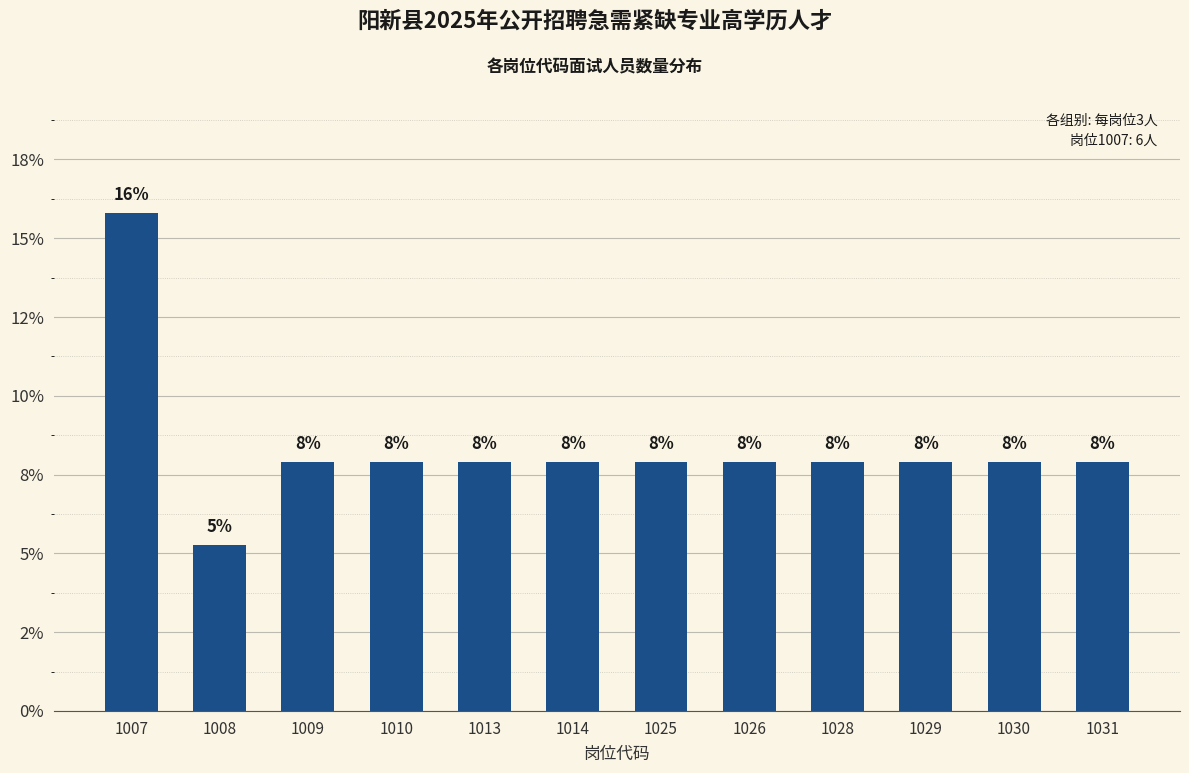

What is the sum of all values?

100.0